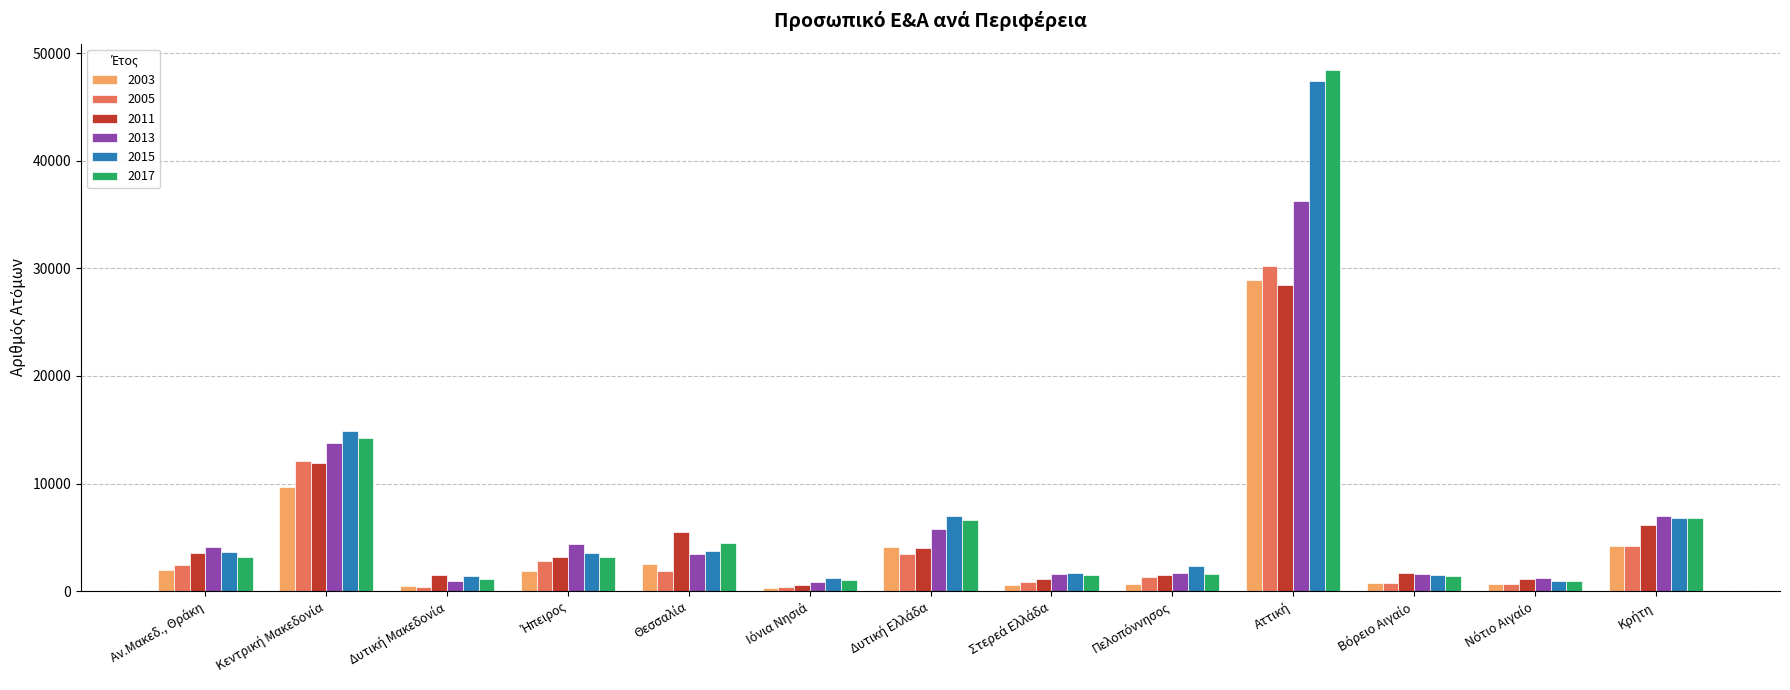

What is the difference between the maximum and second lowest values in the 2017 series?

47385.8